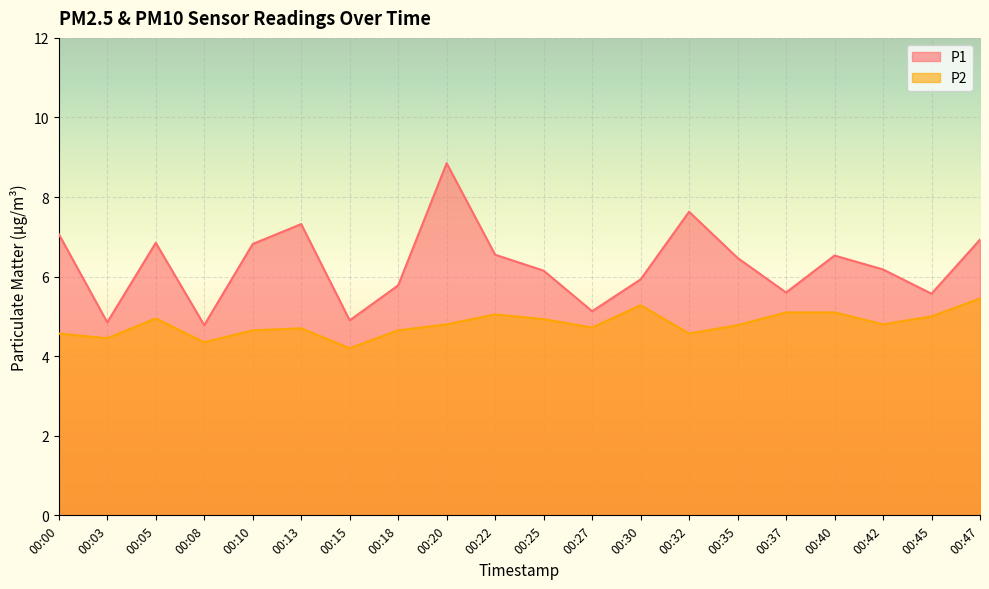

Rank the categories by P1 value from lowest to highest.

00:08, 00:03, 00:15, 00:27, 00:45, 00:37, 00:18, 00:30, 00:25, 00:42, 00:35, 00:40, 00:22, 00:10, 00:05, 00:47, 00:00, 00:13, 00:32, 00:20